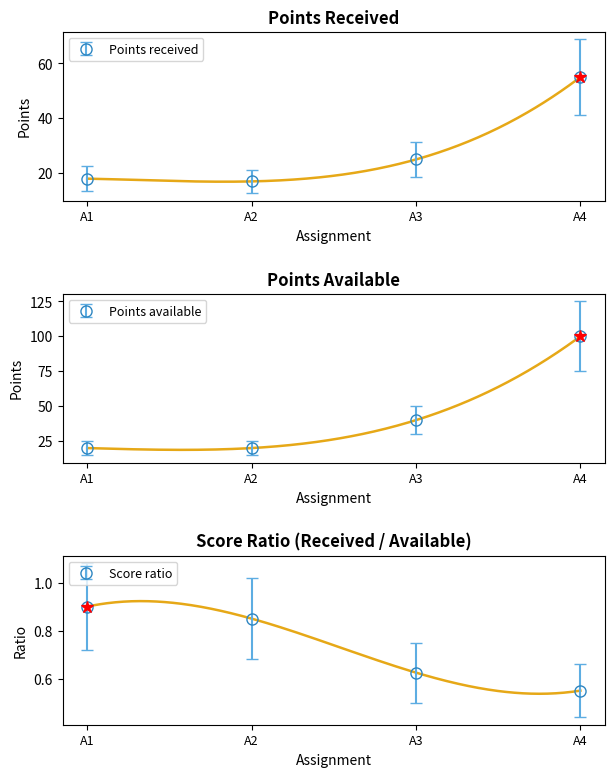

What is the maximum value for Points received?

55